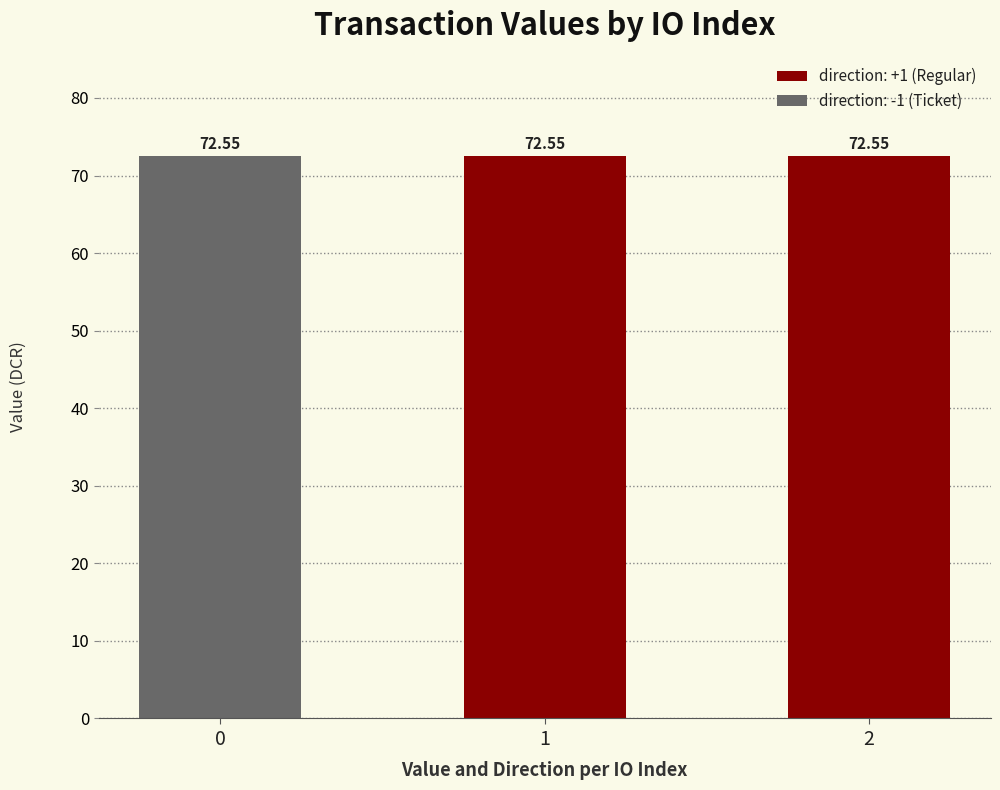

What is the difference between the maximum and minimum values in the direction series?

2.0